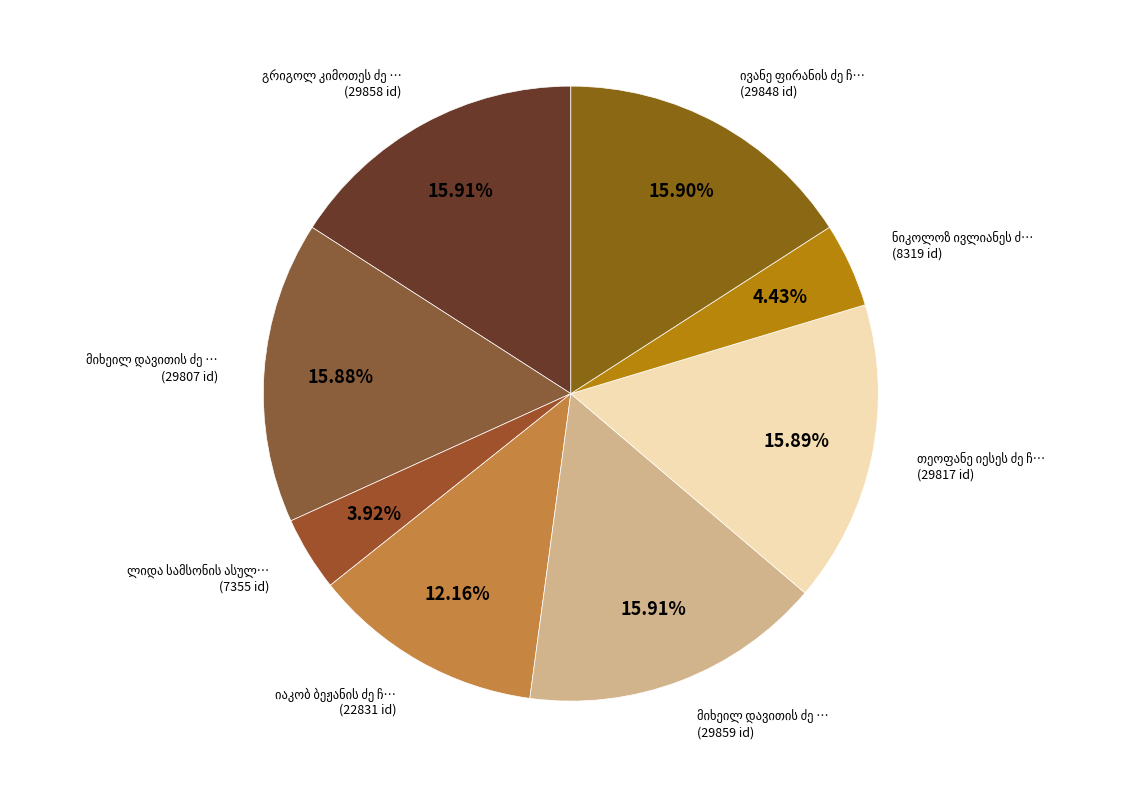

Count the number of slices in the pie.

8